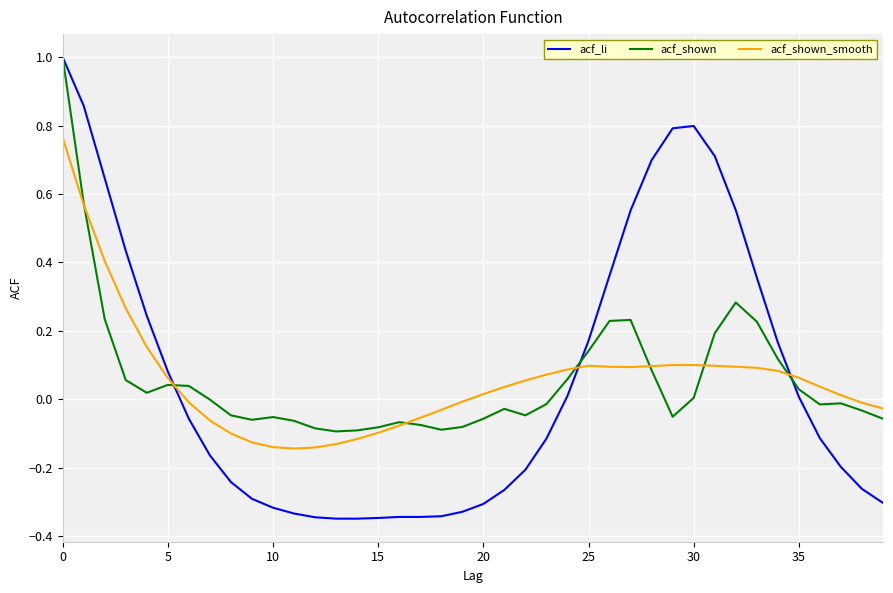

How many values in the acf_li series are below 0?

22